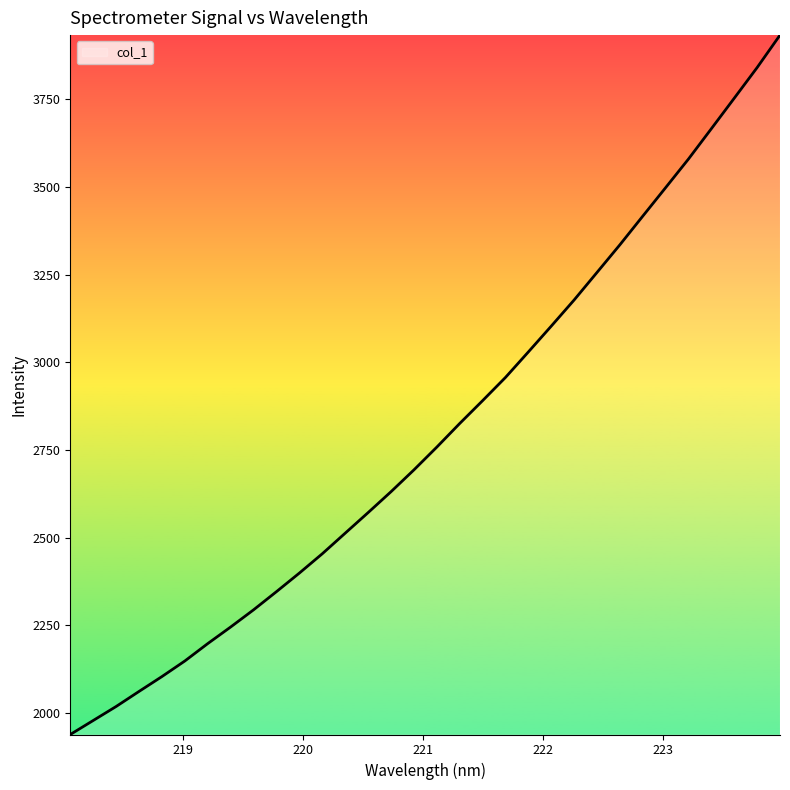

What is the smallest value displayed?

1937.9